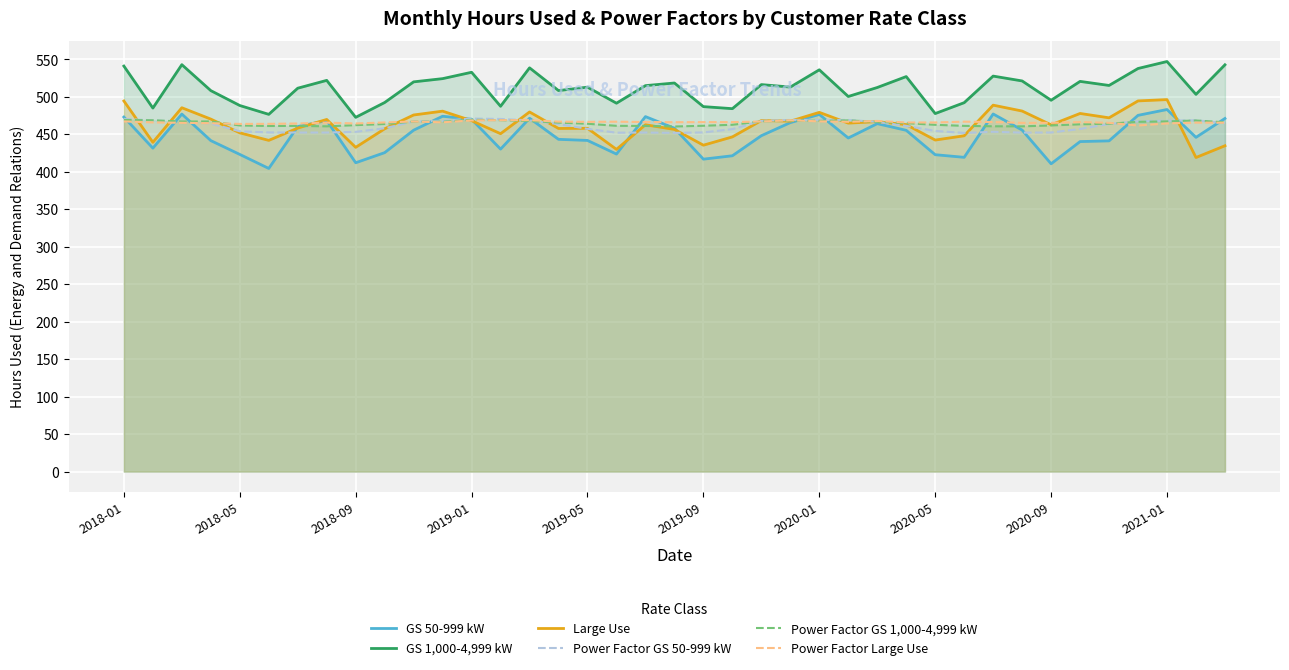

What is the minimum value shown in the chart?

404.5